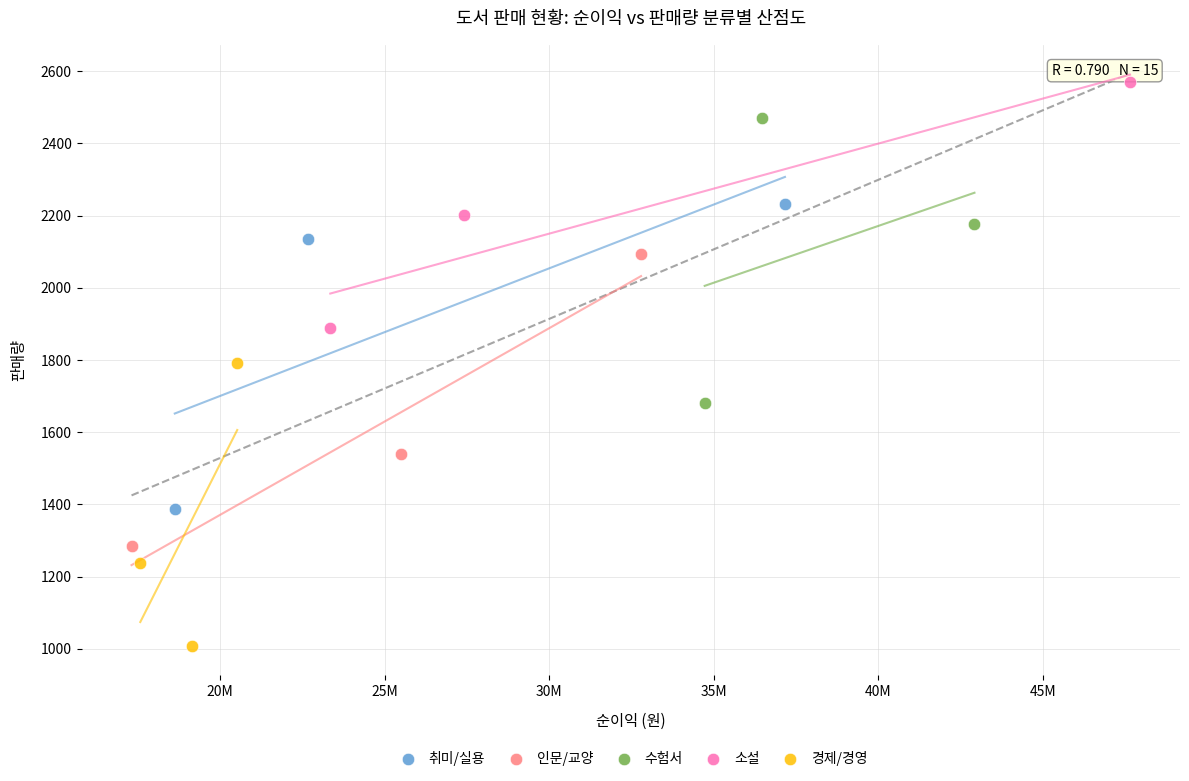

What are all the series names shown in the legend?

취미/실용, 인문/교양, 수험서, 소설, 경제/경영